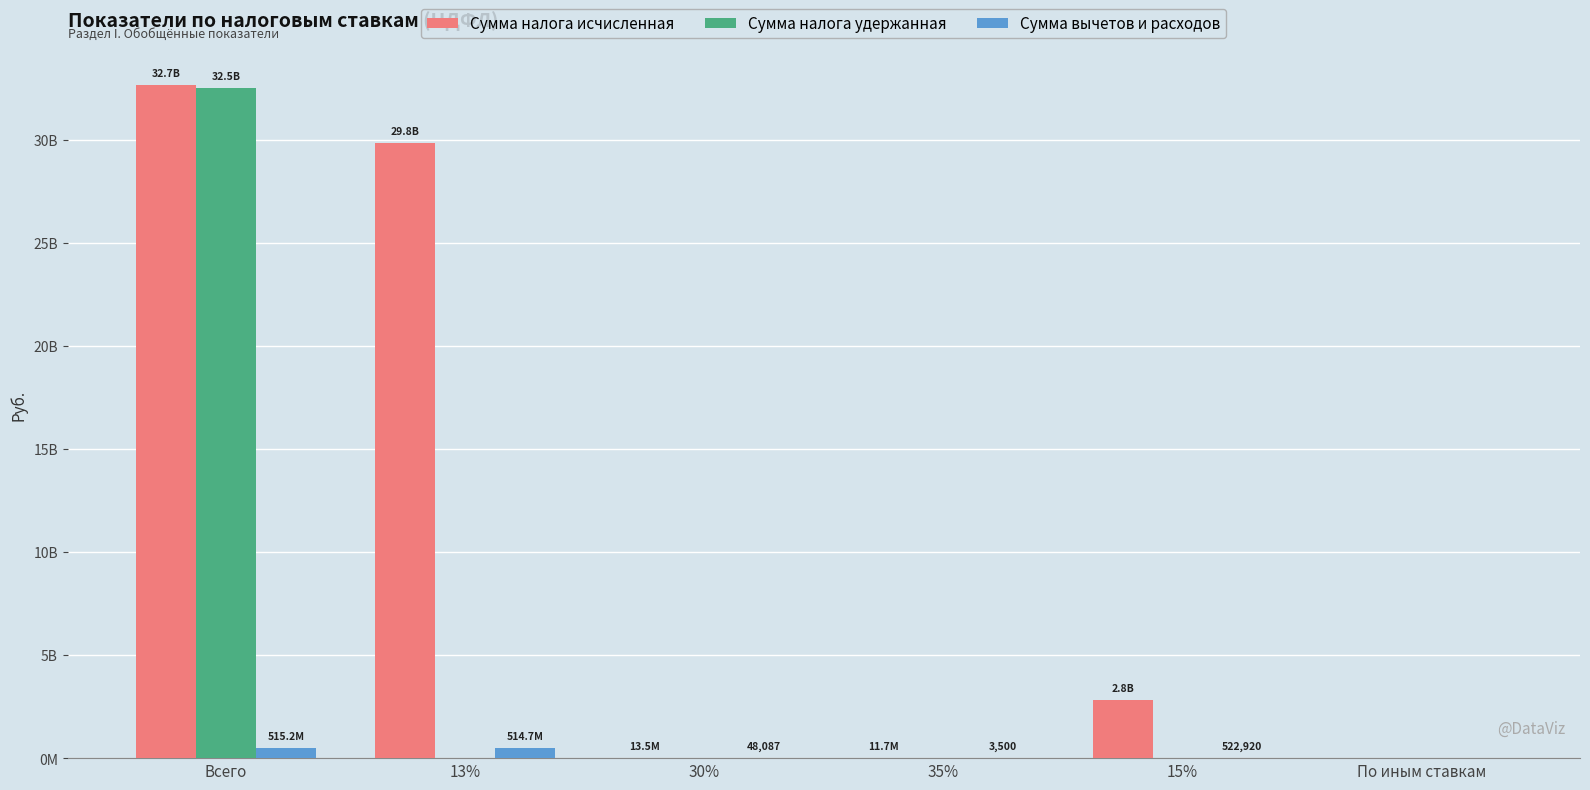

What are all the series names shown in the legend?

Сумма налога исчисленная, Сумма налога удержанная, Сумма вычетов и расходов